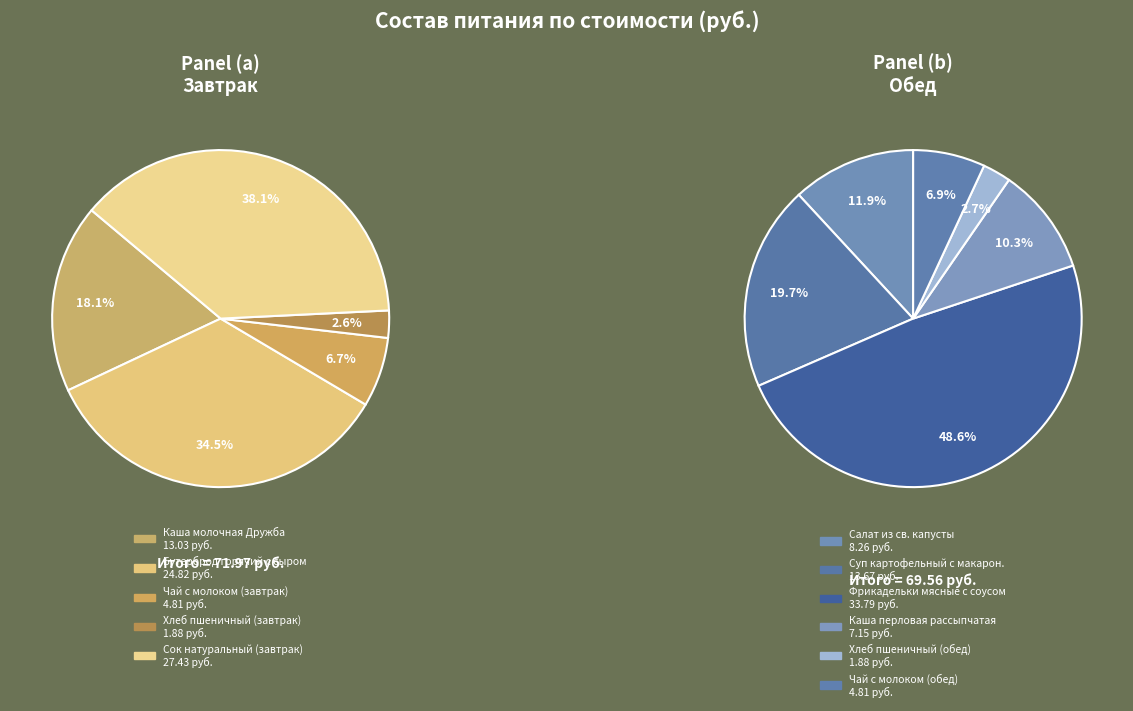

Which has a higher value, Хлеб пшеничный (обед) or Бутерброд горячий с сыром?

Бутерброд горячий с сыром